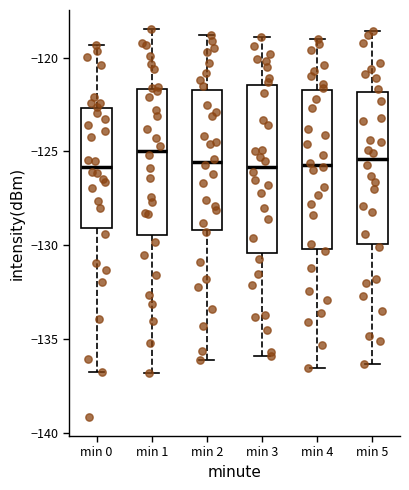

Reading left to right, read every box against the y-axis: the position of its median line, the range the box covers, and the ends of its whiskers. The values are not printed on the chart, so give them approximately, as read against the axis.

min 0: median -126.0, box -129.0 to -122.5, whiskers -136.5 to -119.5
min 1: median -125.0, box -129.5 to -121.5, whiskers -137.0 to -118.5
min 2: median -125.5, box -129.0 to -121.5, whiskers -136.0 to -119.0
min 3: median -126.0, box -130.5 to -121.5, whiskers -136.0 to -119.0
min 4: median -125.5, box -130.0 to -121.5, whiskers -136.5 to -119.0
min 5: median -125.5, box -130.0 to -122.0, whiskers -136.5 to -118.5